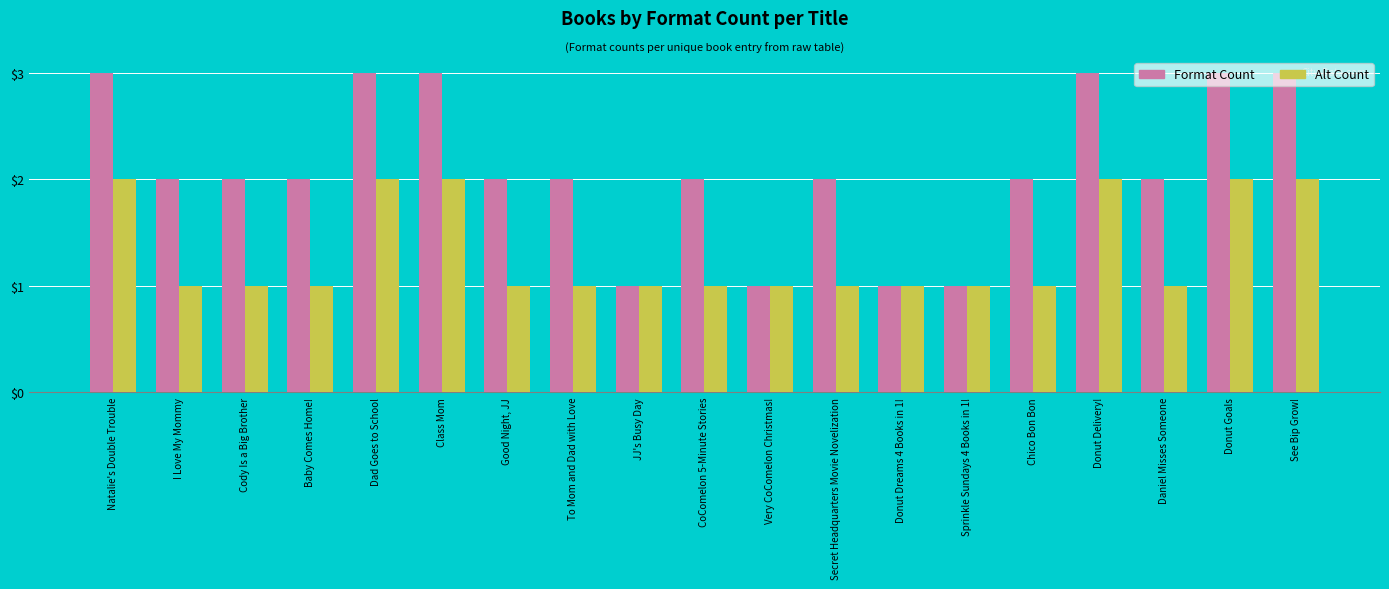

What is the total value across all series at CoComelon 5-Minute Stories?

3